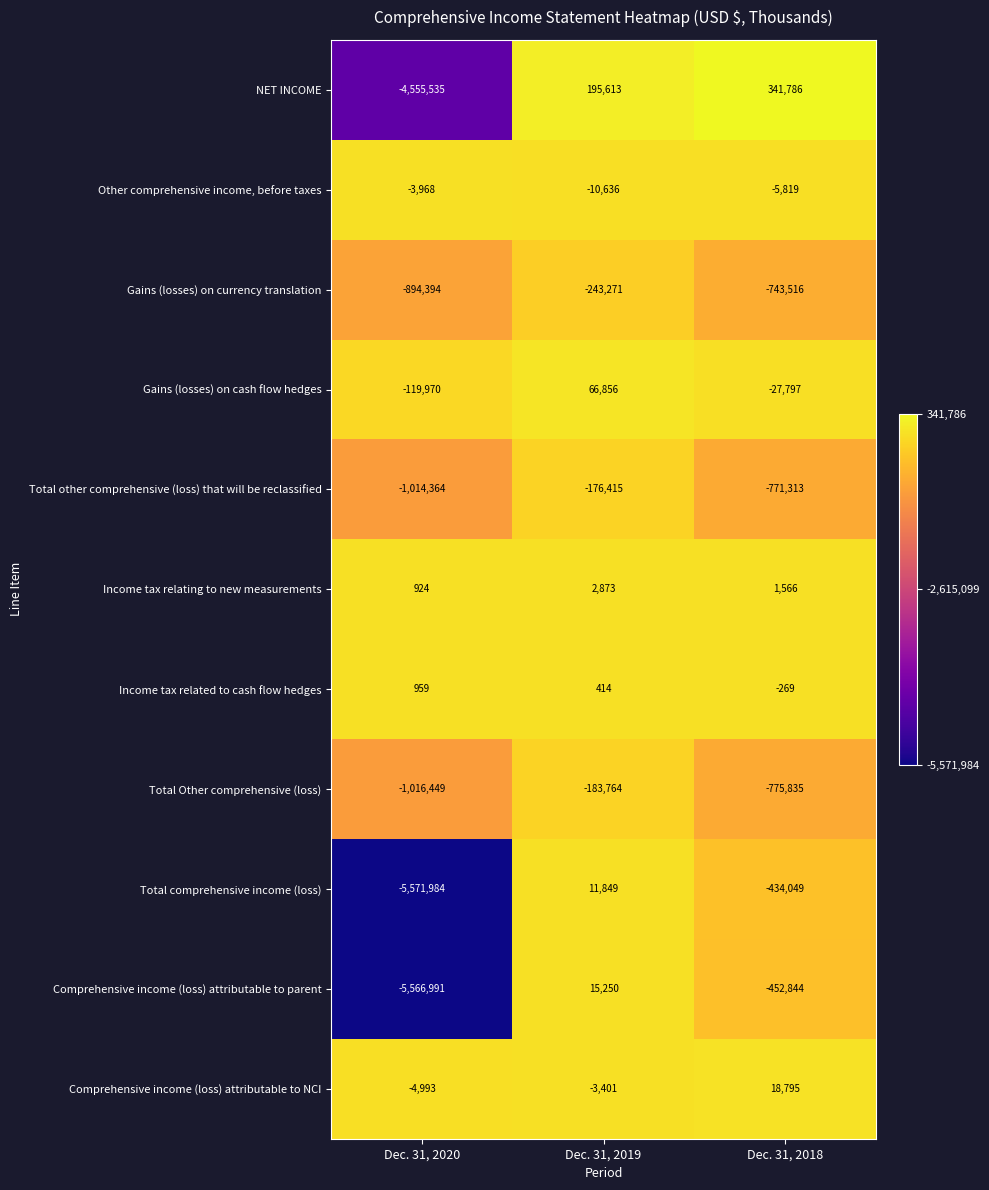

The Total Other comprehensive (loss) series shows -775835 at Dec. 31, 2018. True or false?

True